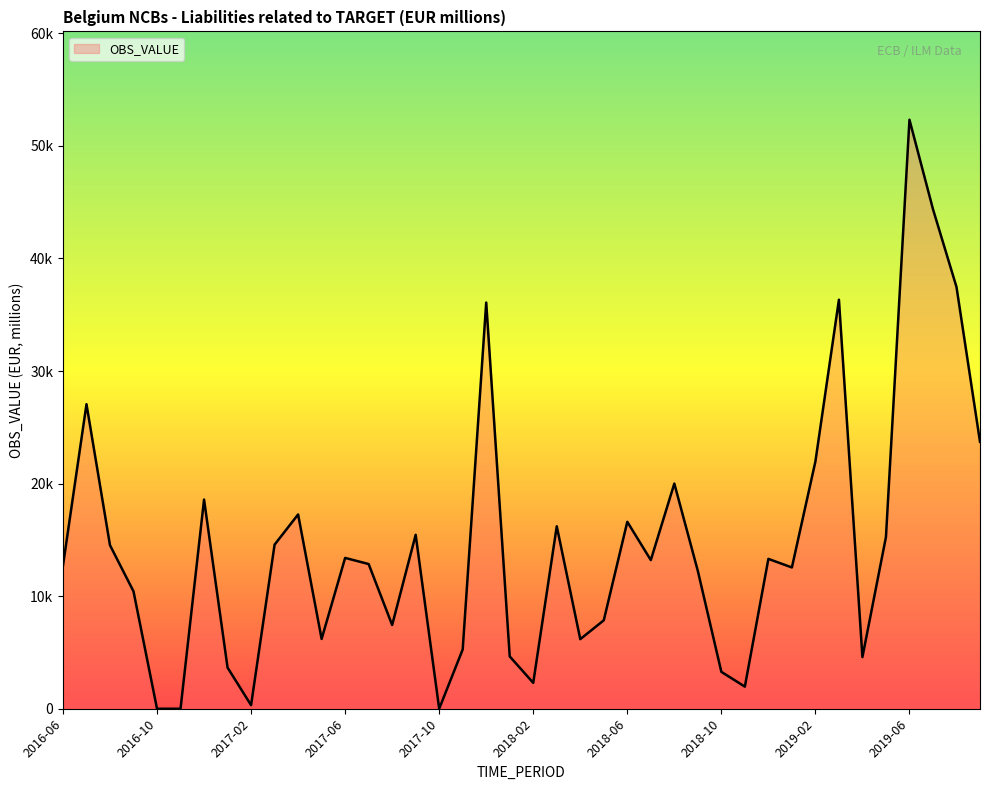

How many lines are shown in the chart?

1